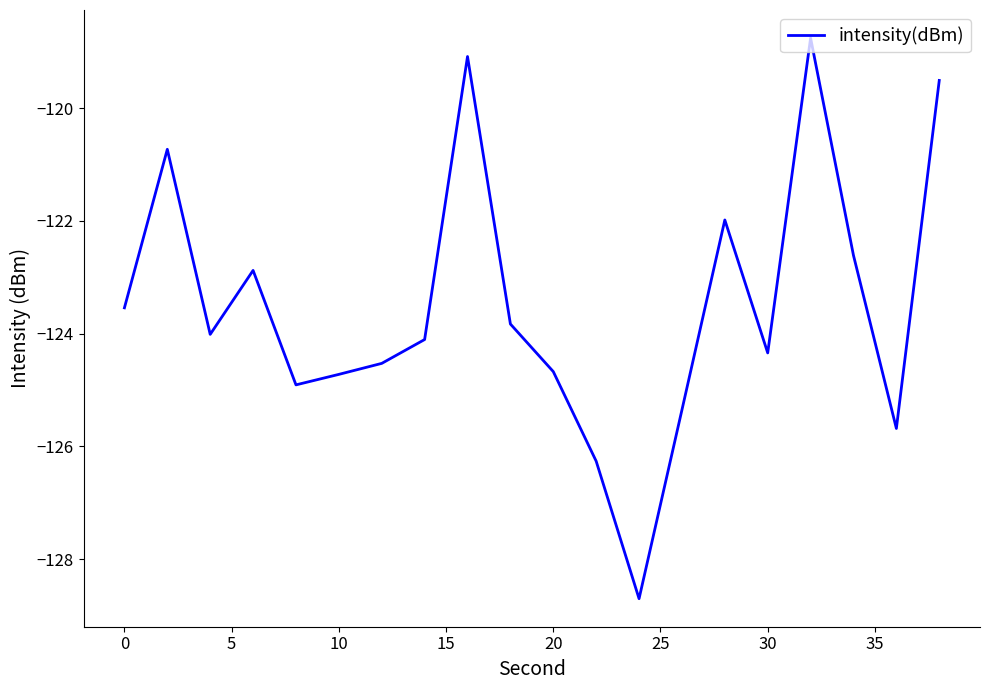

What is the sum of all values?

-2470.2